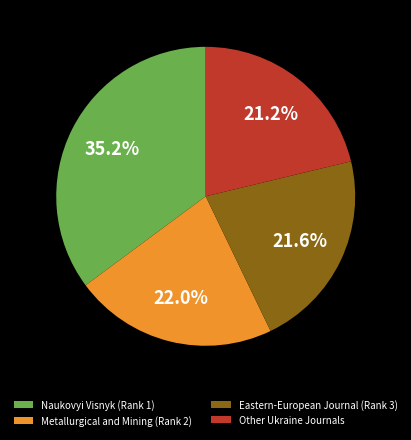

What is the largest slice in the pie chart?

Naukovyi Visnyk (Rank 1)